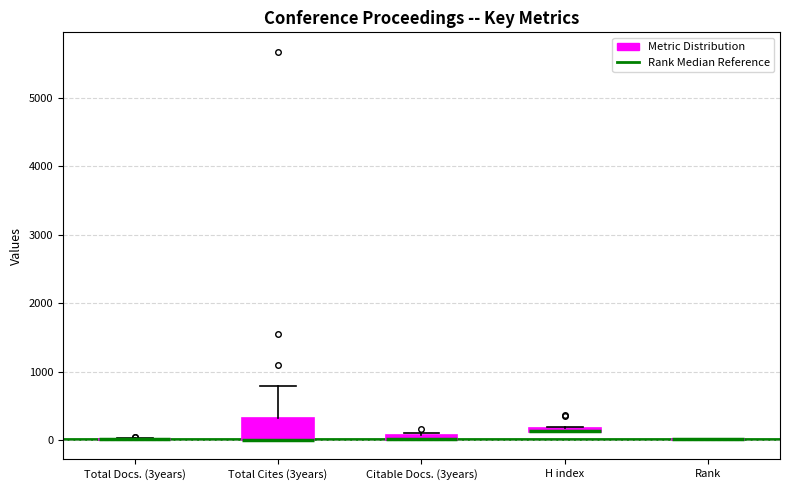

Comparing the boxes themselves (not the whiskers), which one is the tallest?

Total Cites (3years)